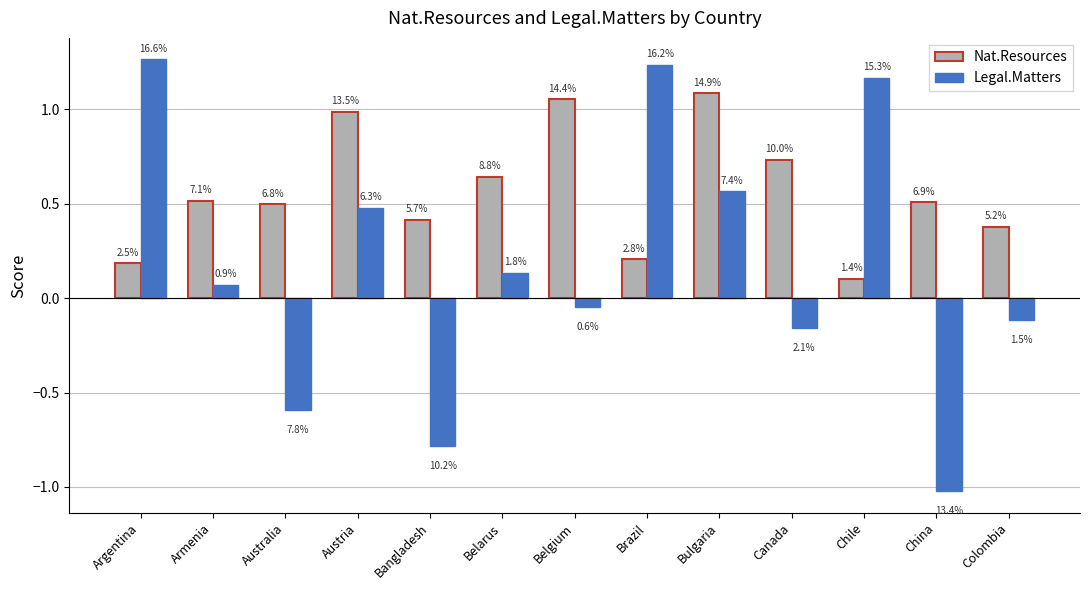

What are all the series names shown in the legend?

Nat.Resources, Legal.Matters